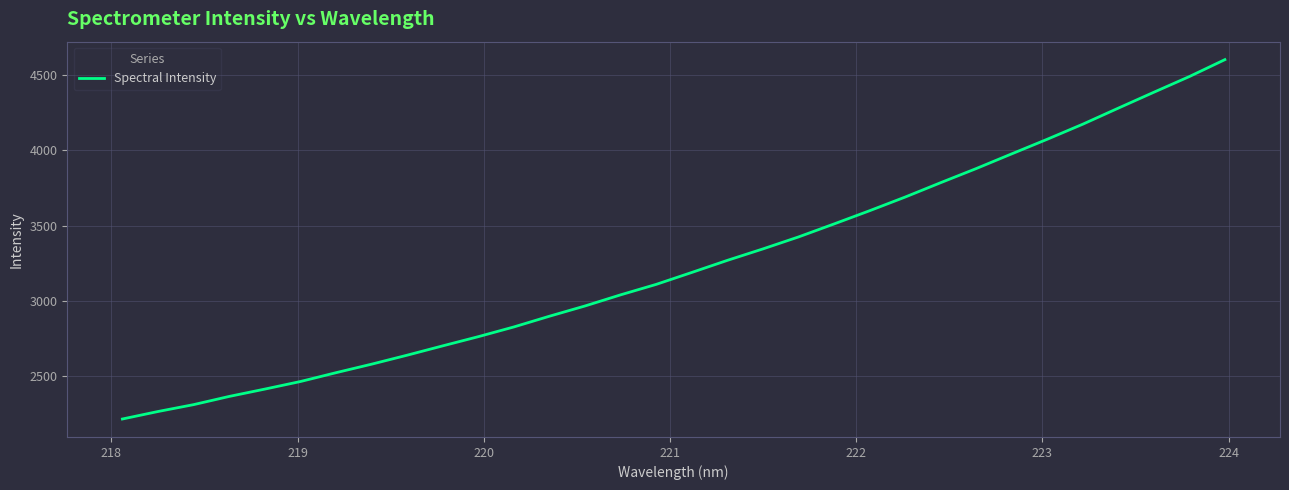

True or false: there are more than 2 points higher than both neighbors.

False